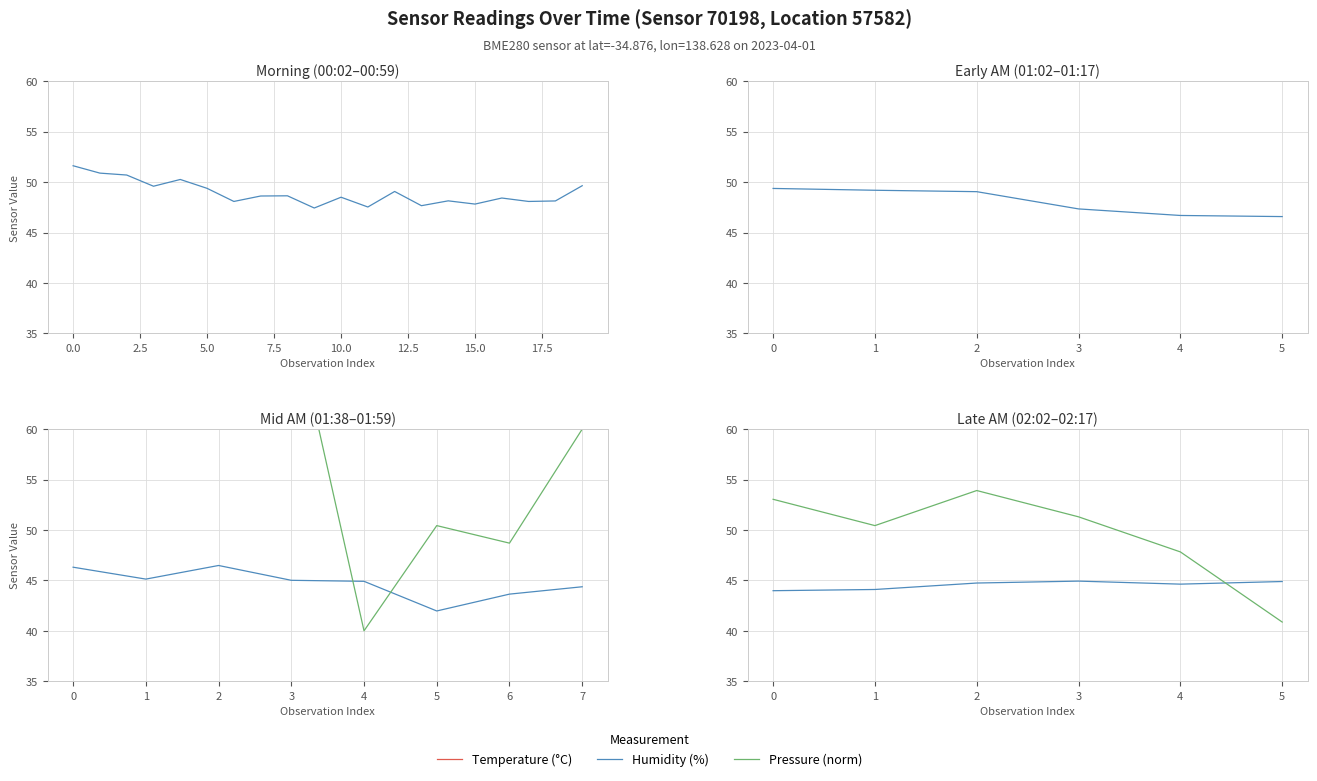

What is the sum of all Temperature (°C) values?

110.3